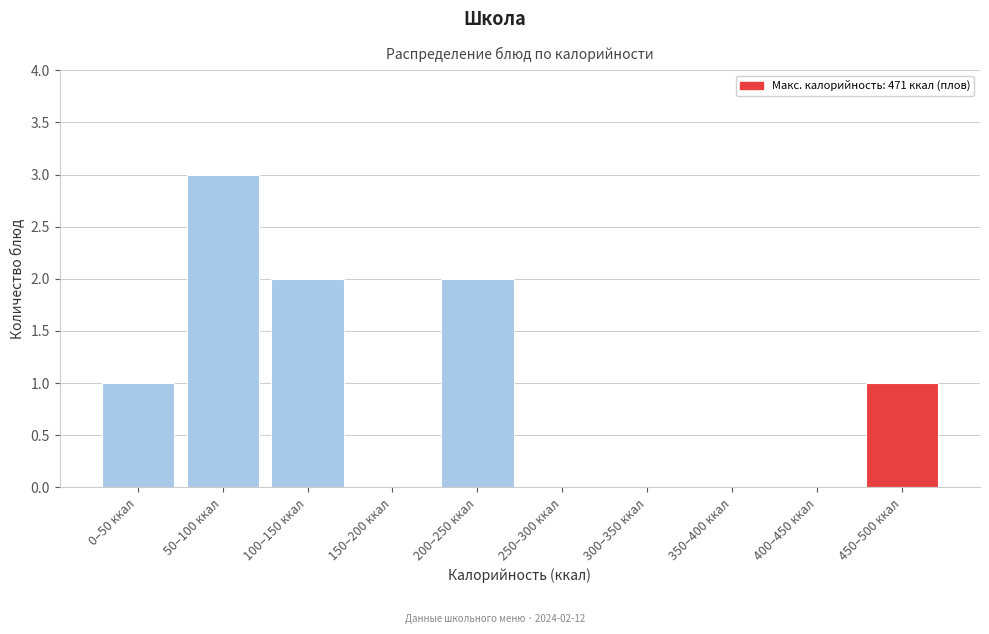

Reading left to right, list all the values displayed in this chart.

0–50 ккал=1	50–100 ккал=3	100–150 ккал=2	150–200 ккал=0	200–250 ккал=2	250–300 ккал=0	300–350 ккал=0	350–400 ккал=0	400–450 ккал=0	450–500 ккал=1